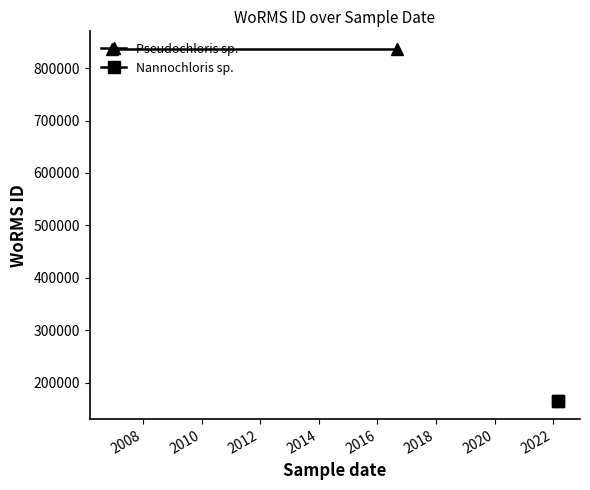

What is the spread (max minus min) of values at 2006?

672599